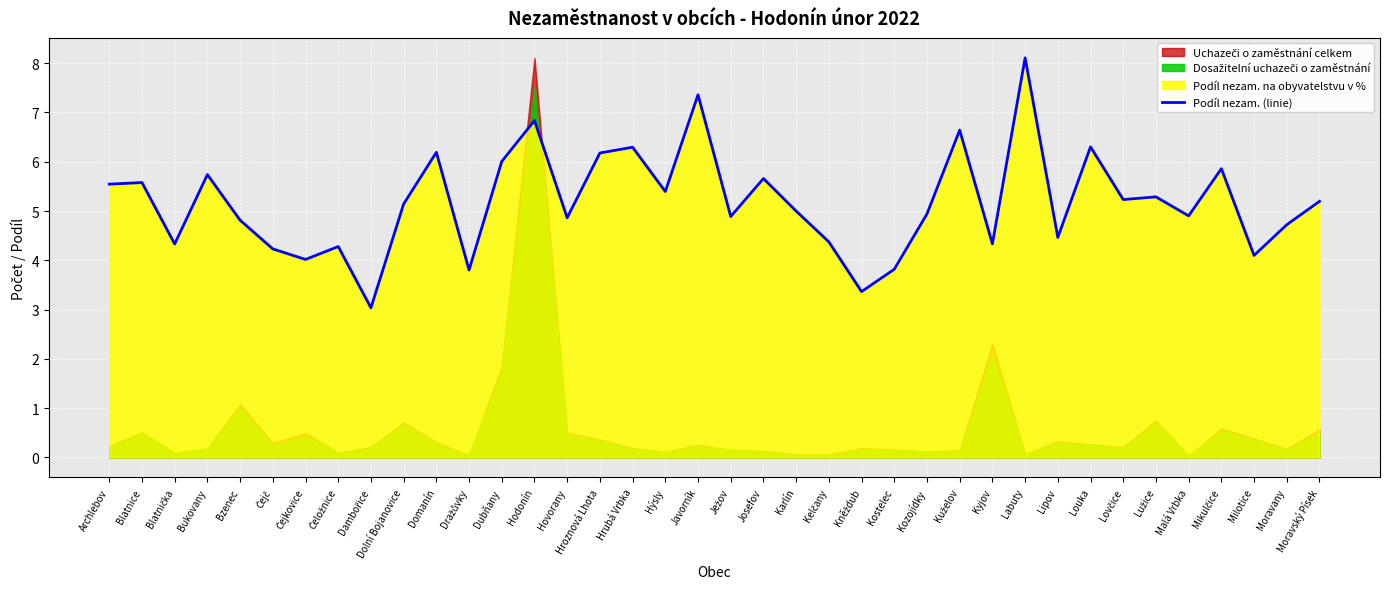

What is the value of the 9th point from the left?

3.0